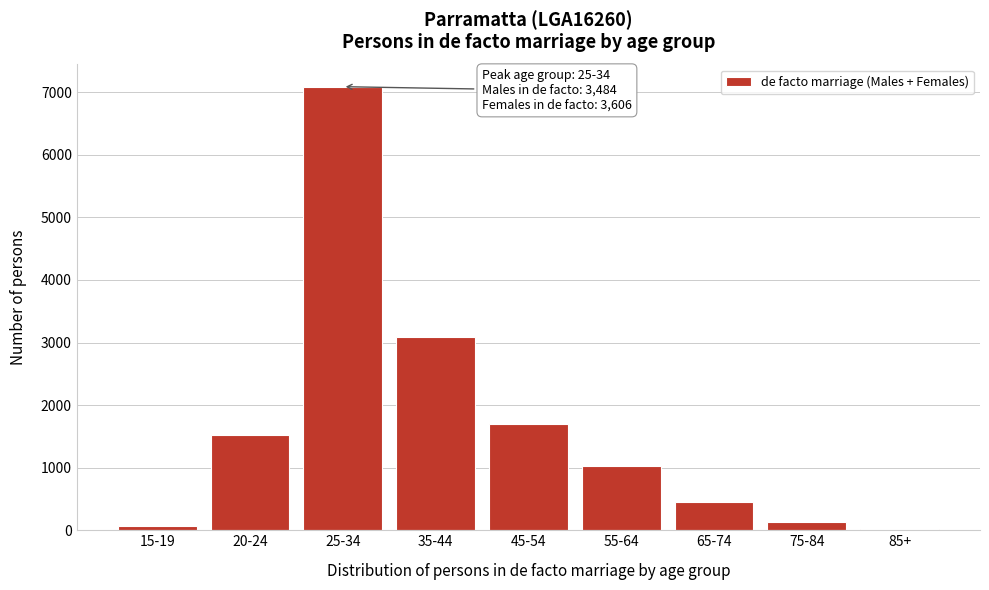

Reading left to right, list all the values displayed in this chart.

15-19=64	20-24=1515	25-34=7090	35-44=3094	45-54=1704	55-64=1031	65-74=449	75-84=125	85+=14